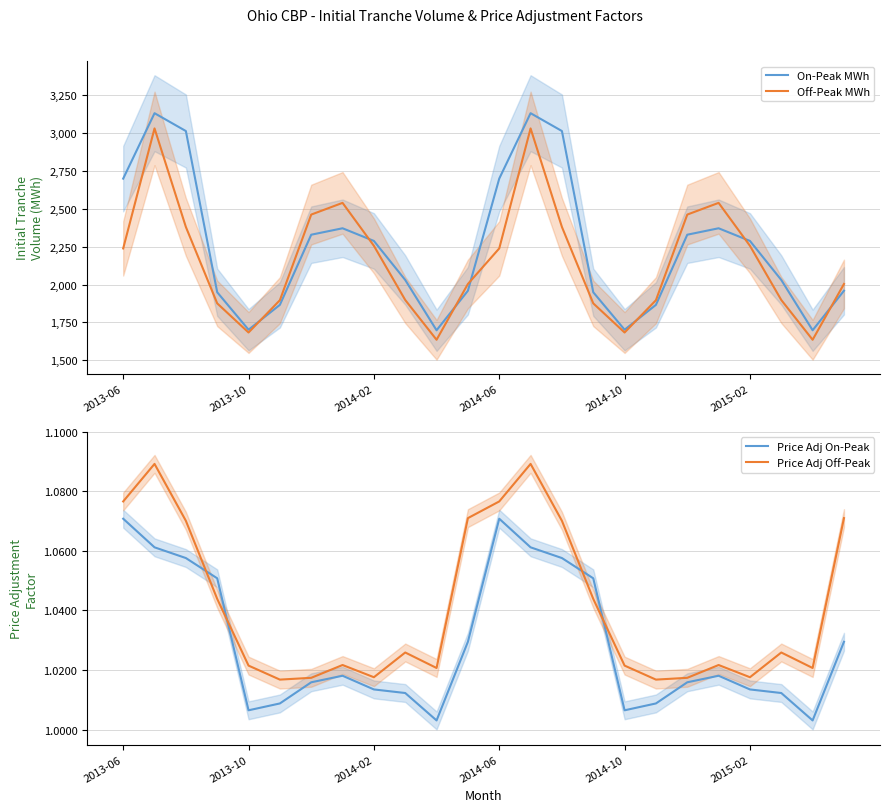

In Price Adj Off-Peak, how many points are higher than both neighbors (excluding endpoints)?

6